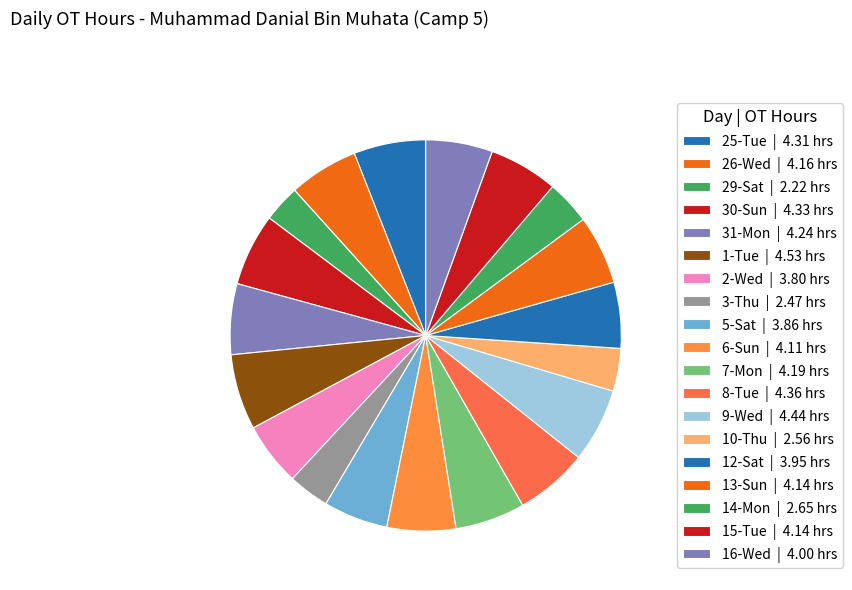

How many segments does this pie chart have?

19